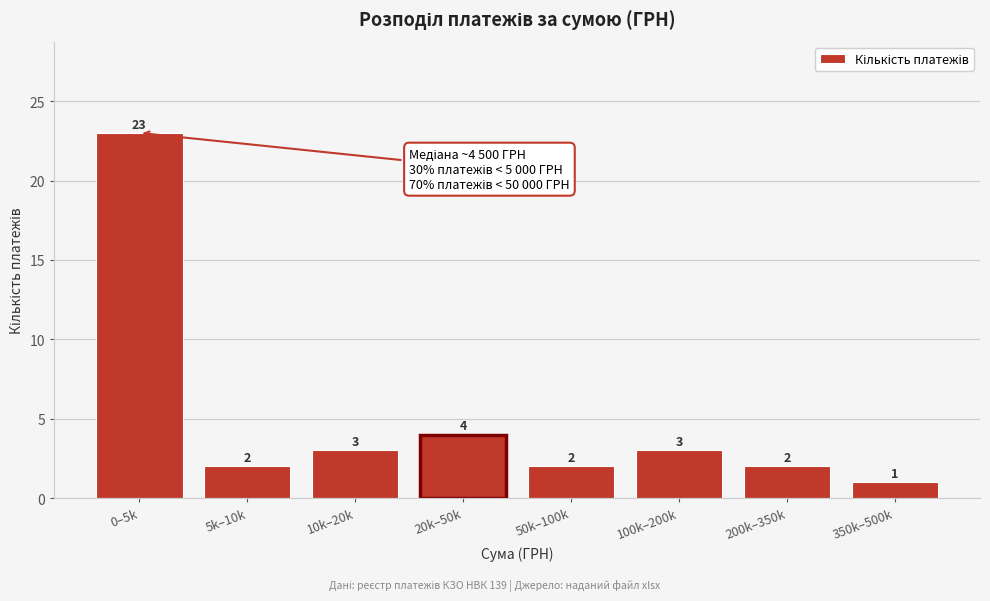

Reading right to left, list all the values displayed in this chart.

1	2	3	2	4	3	2	23